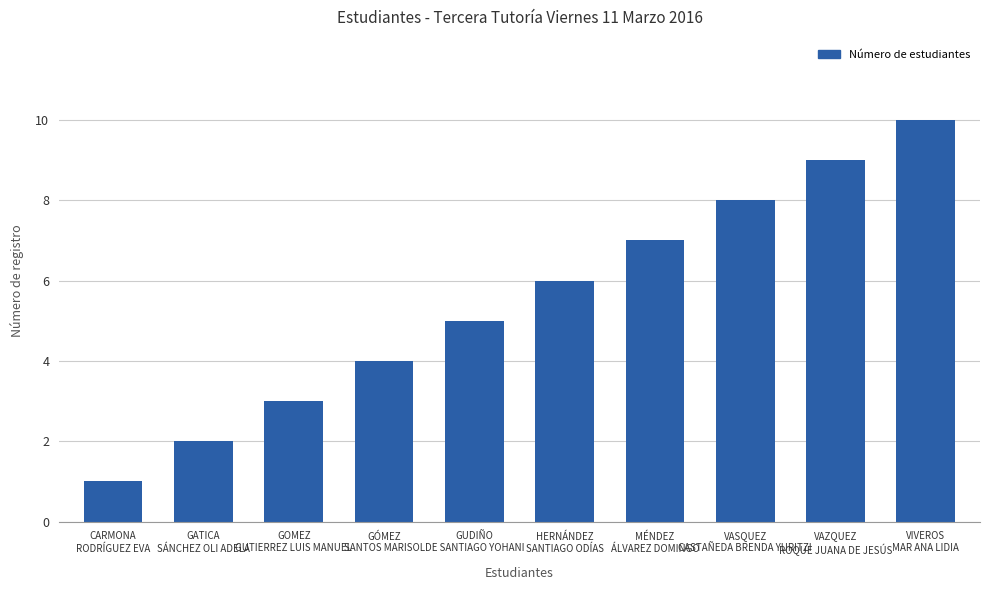

At which category does the chart reach its minimum across all series?

CARMONA
RODRÍGUEZ EVA